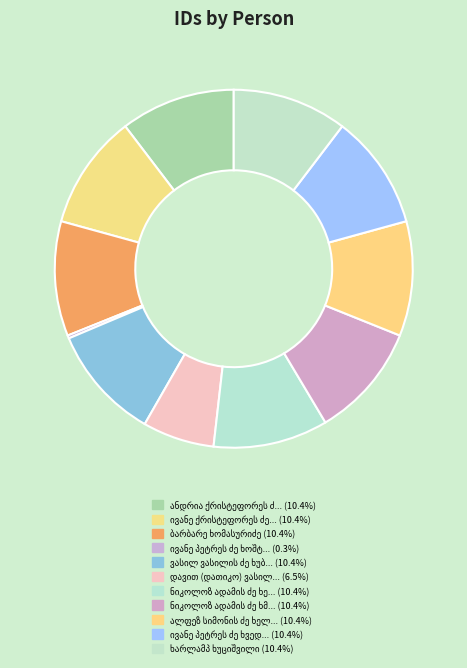

What is the change in value from ანდრია ქრისტეფორეს ძე ხუცაიძე to ბარბარე ხომასურიძე?

-2